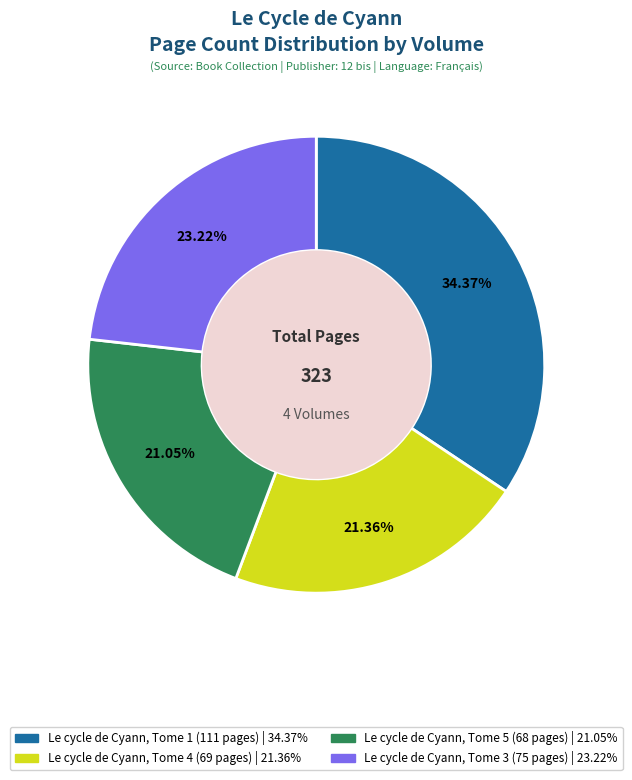

True or false: Le cycle de Cyann, Tome 1 (111 pages) accounts for 21% of the total.

False